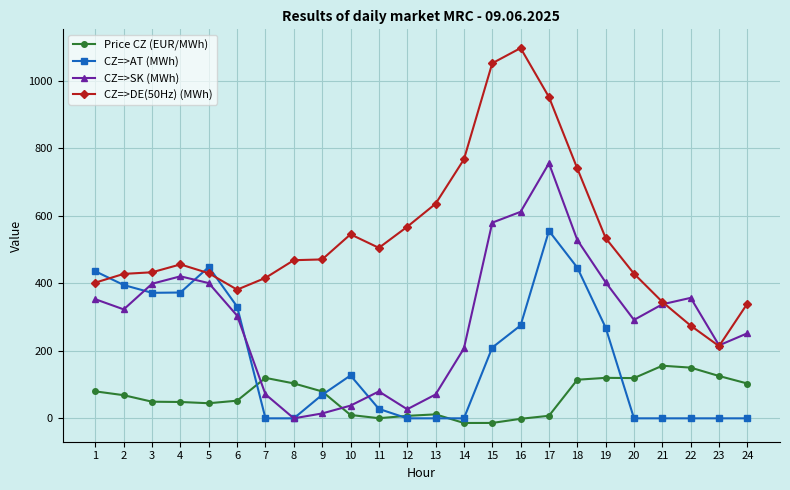

Which category has the lowest value in the CZ=>SK (MWh) series?

8